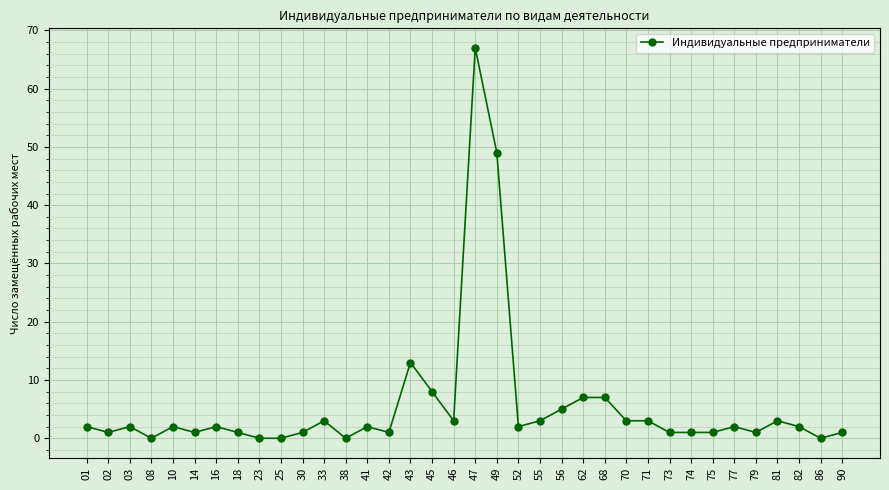

Reading left to right, what are all the values shown in this chart?

2	1	2	0	2	1	2	1	0	0	1	3	0	2	1	13	8	3	67	49	2	3	5	7	7	3	3	1	1	1	2	1	3	2	0	1